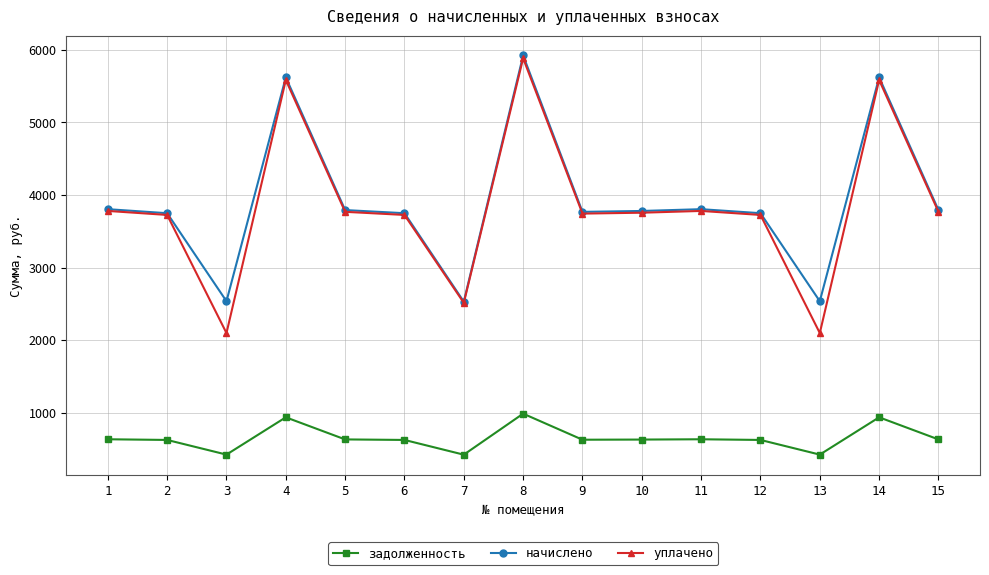

Where does the уплачено series first go above 3755?

1